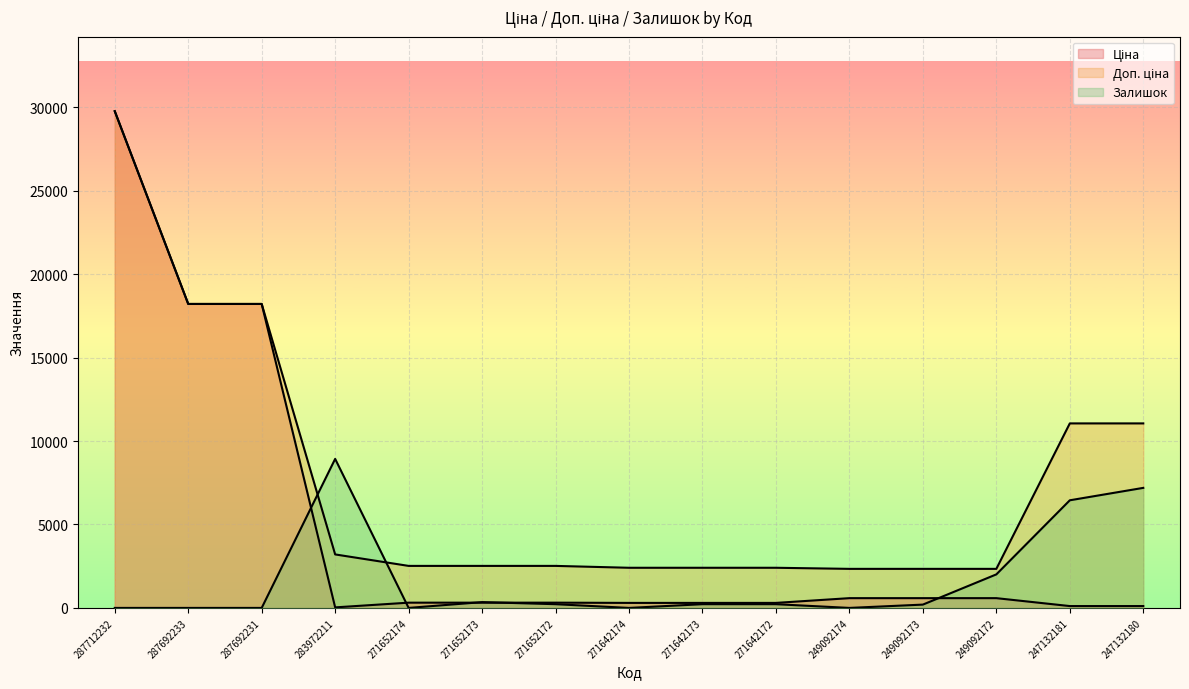

Which has a higher value, 271642173 or 271642174?

271642173